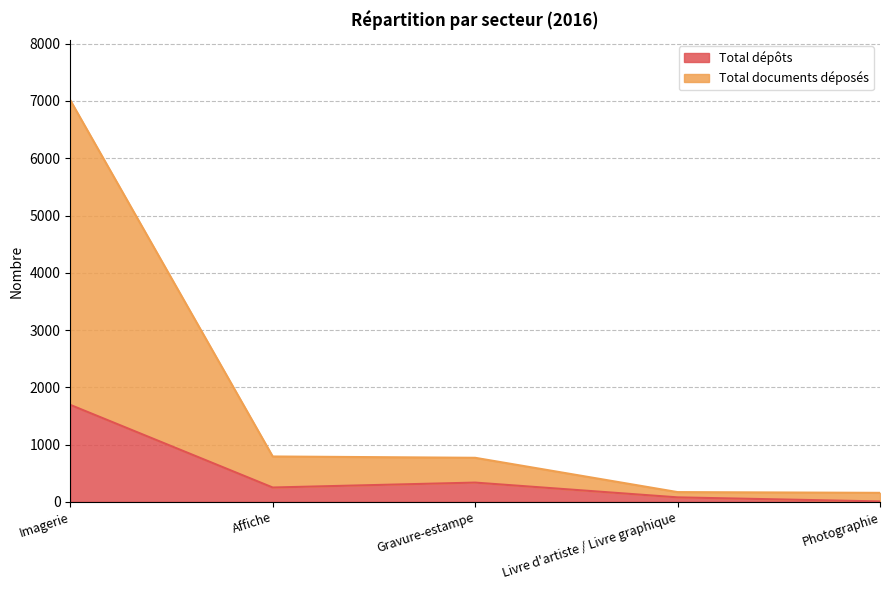

What is the spread (max minus min) of values at Livre d'artiste / Livre graphique?

92